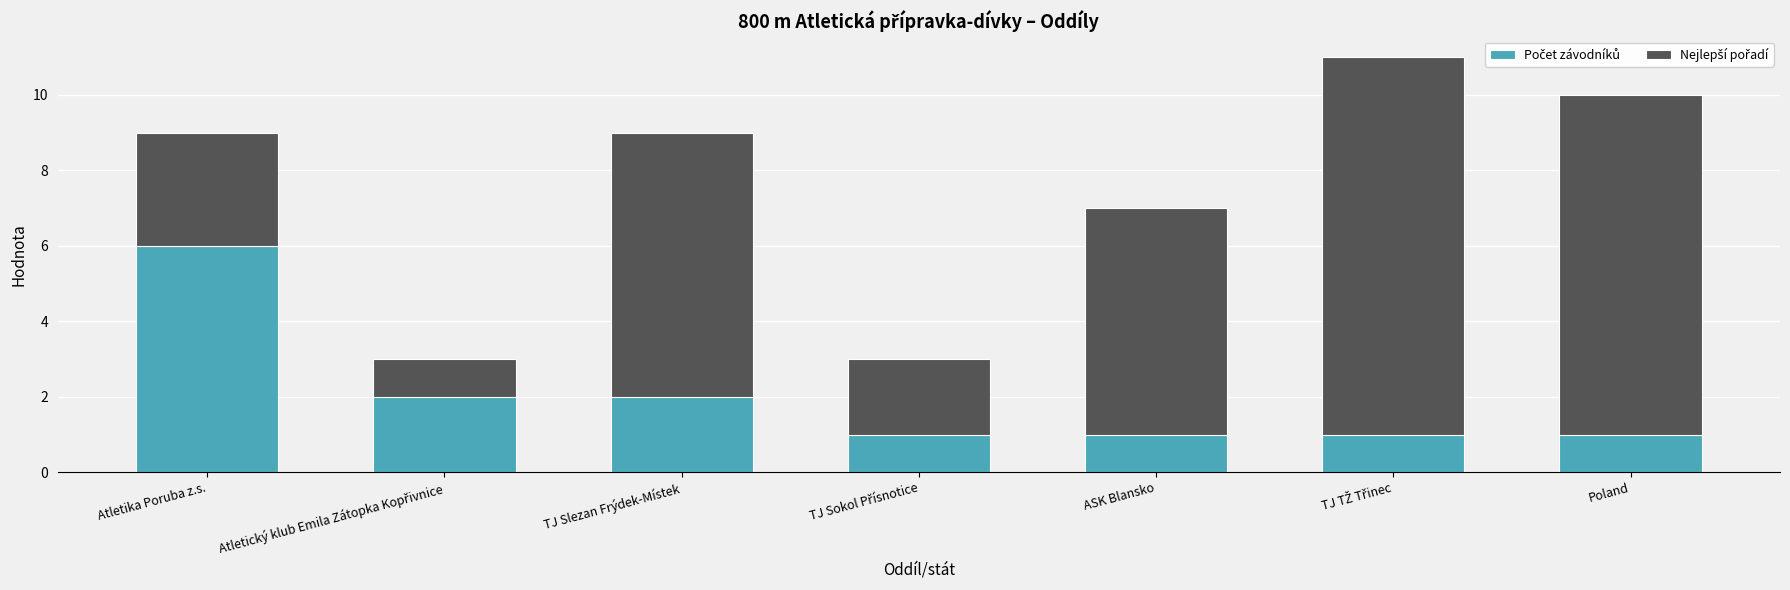

What is the total value across all series at ASK Blansko?

7